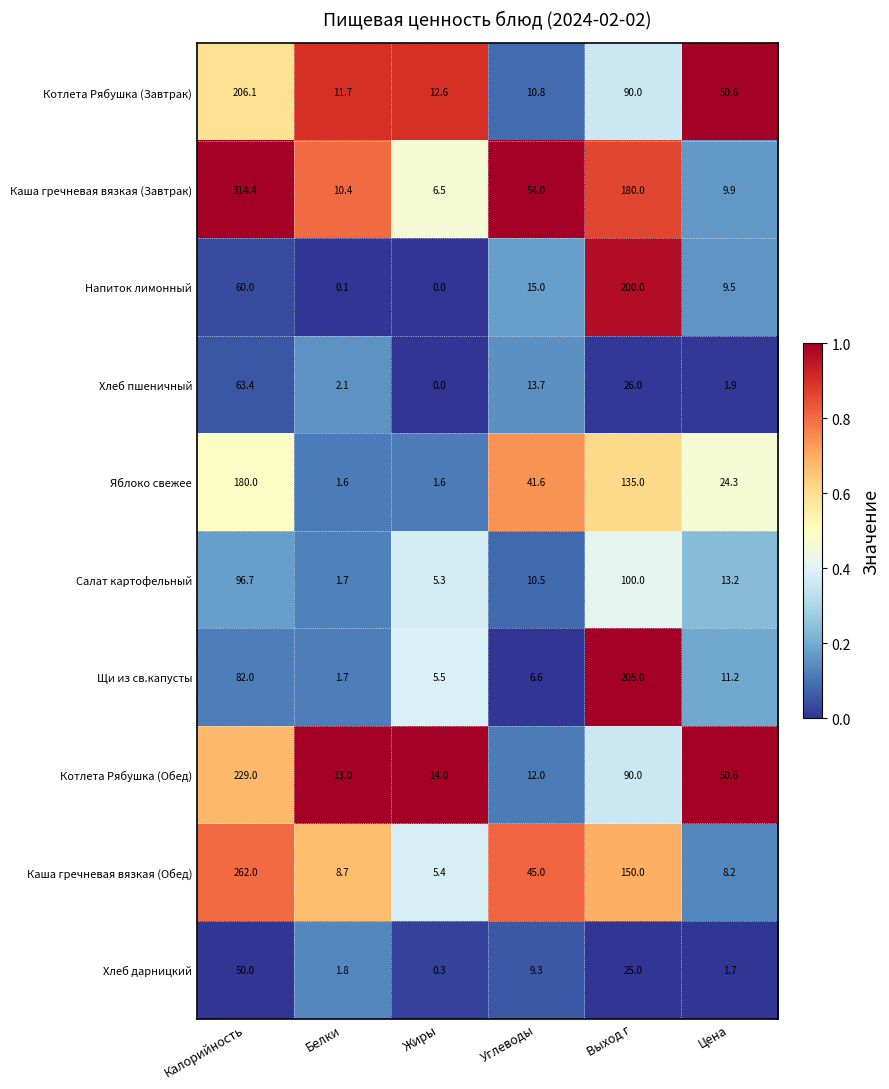

Which series changed the most between Белки and Жиры?

Каша гречневая вязкая (Завтрак)